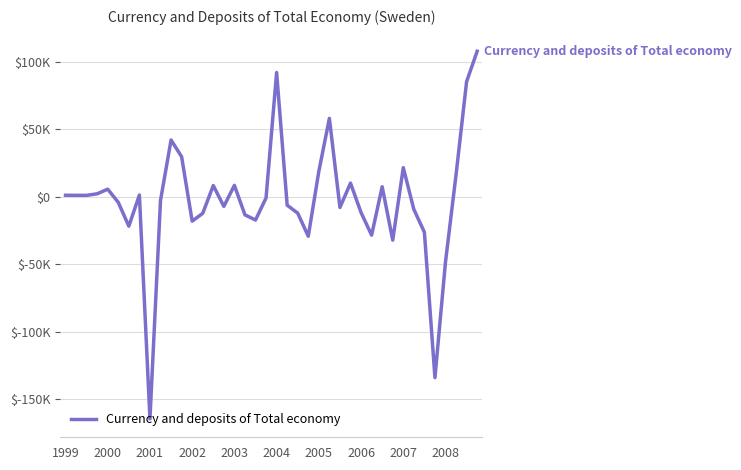

Is this an area chart (filled region under the line)?

No